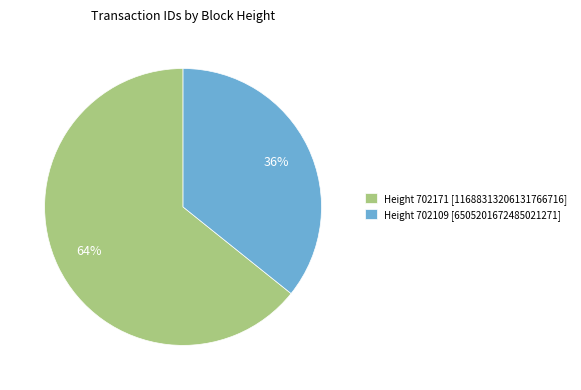

To the nearest percent, what is the average slice percentage?

50%